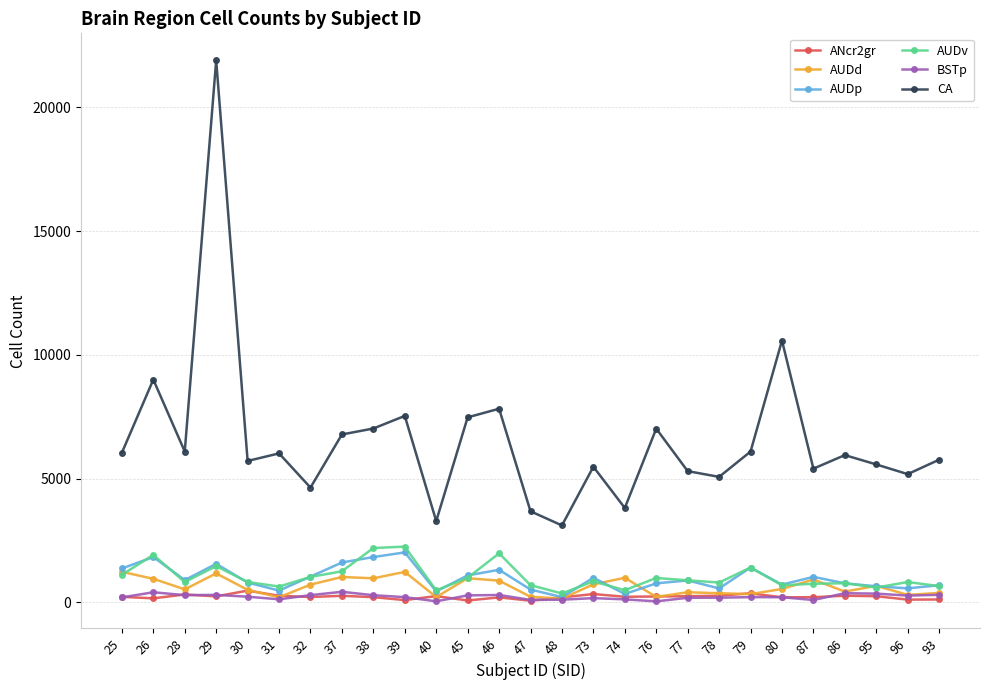

Which series has the largest range (max minus min)?

CA